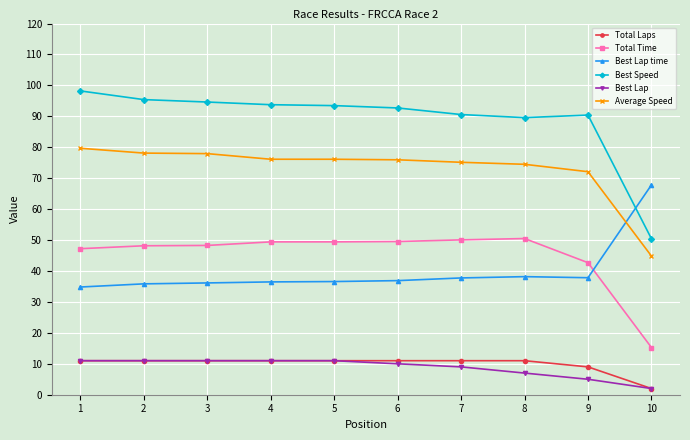

What is the value of the Best Lap time point at the 4th from the left?

36.5